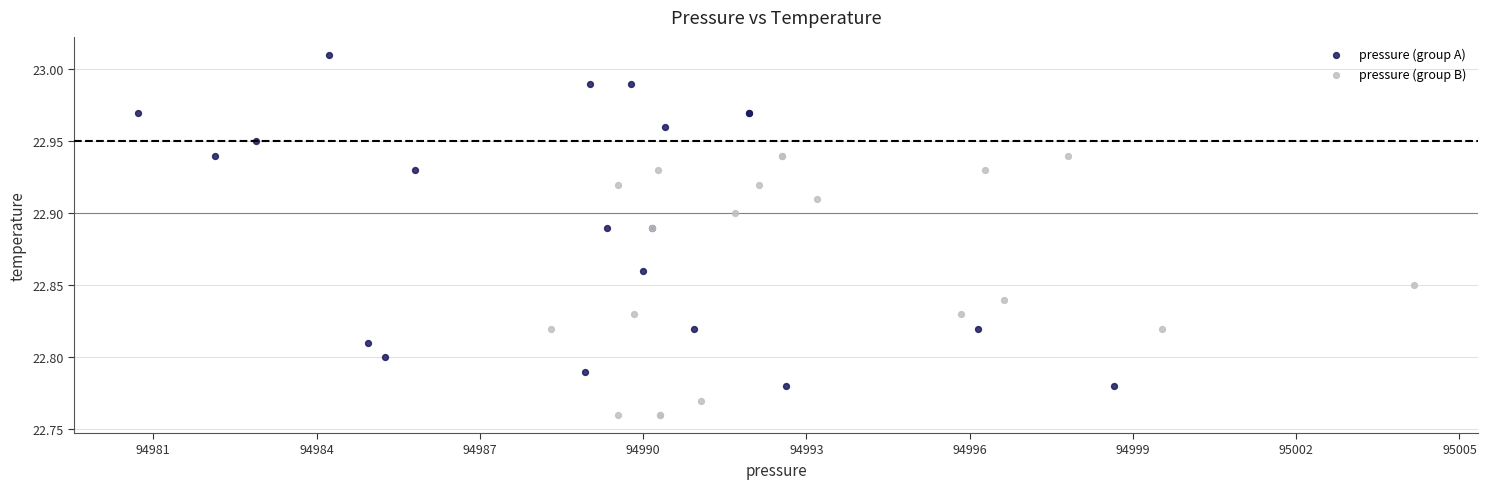

What are all the series names shown in the legend?

pressure (group A), pressure (group B)